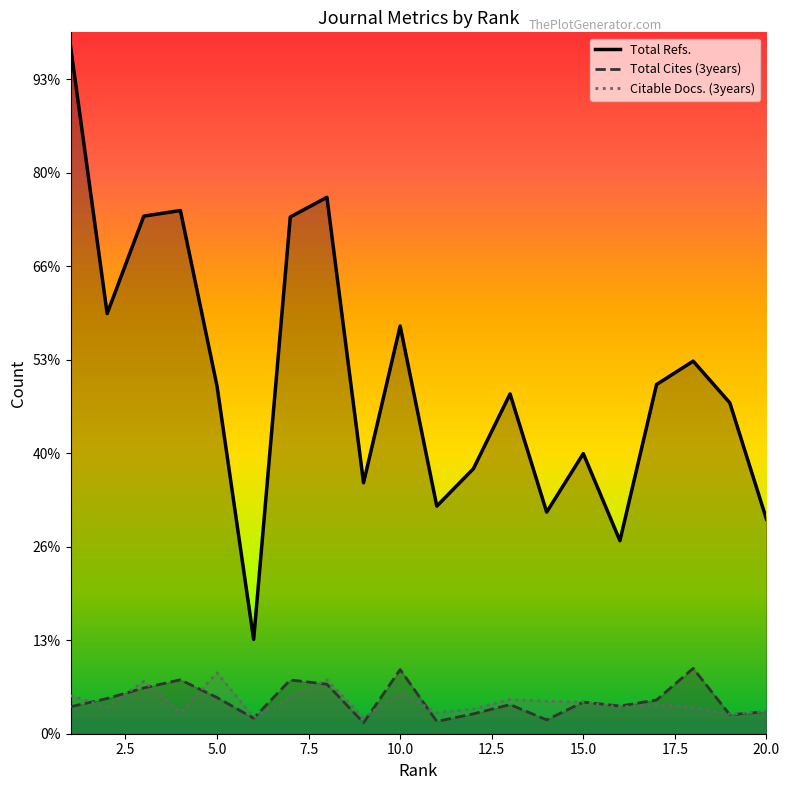

After their last crossing, which series has the higher values: Citable Docs. (3years) or Total Cites (3years)?

Citable Docs. (3years)